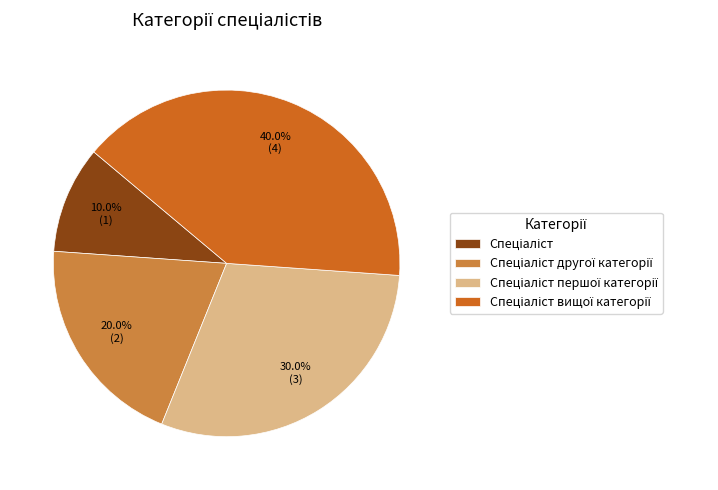

Does any single category account for the majority?

No